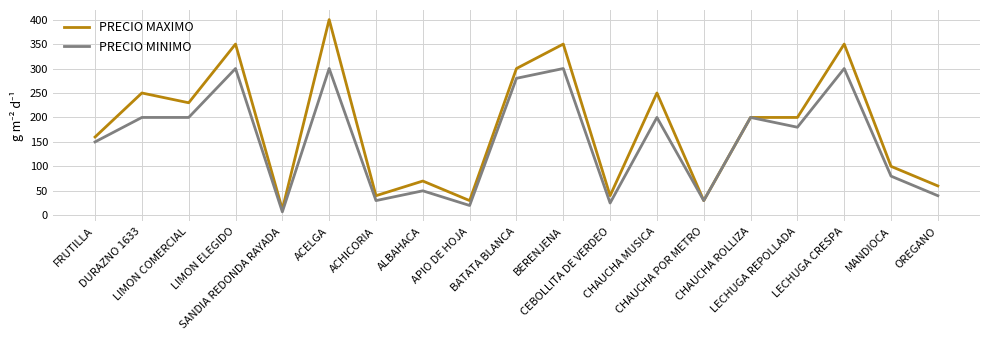

What is the sum of the PRECIO MINIMO values at OREGANO and CHAUCHA MUSICA?

240